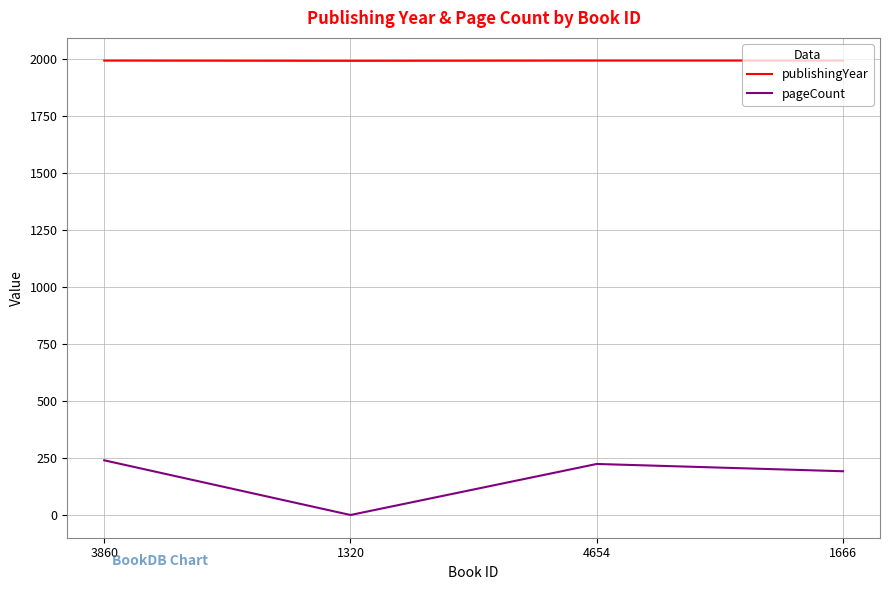

At how many categories does at least one series exceed 1556?

4